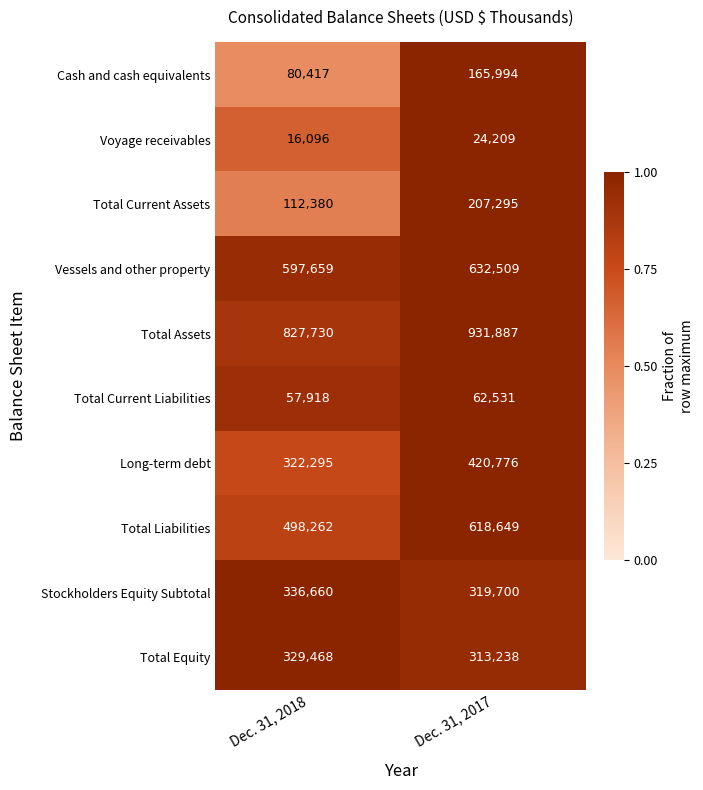

Which category has the lowest value across all series?

Dec. 31, 2018